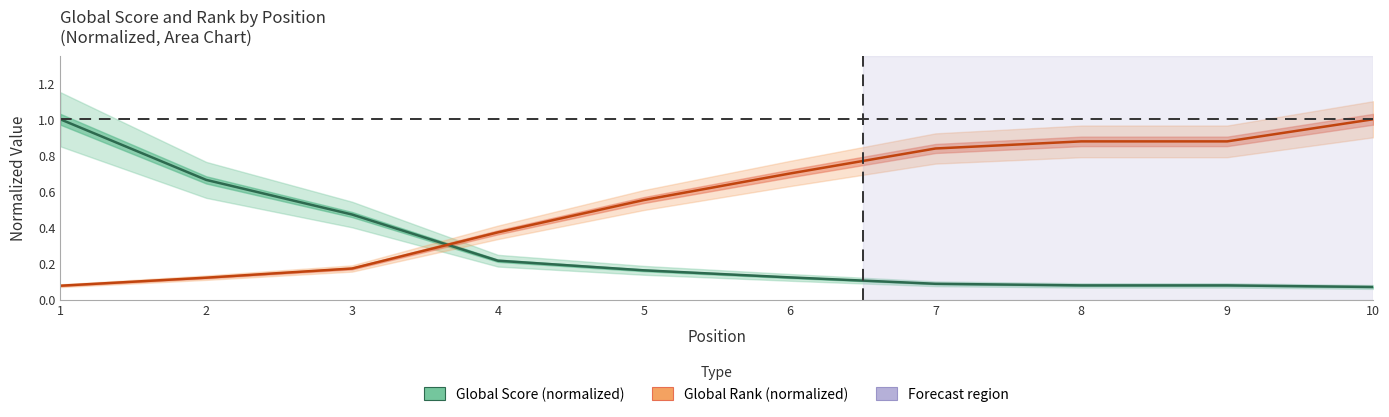

What is the greatest value displayed?

1.0